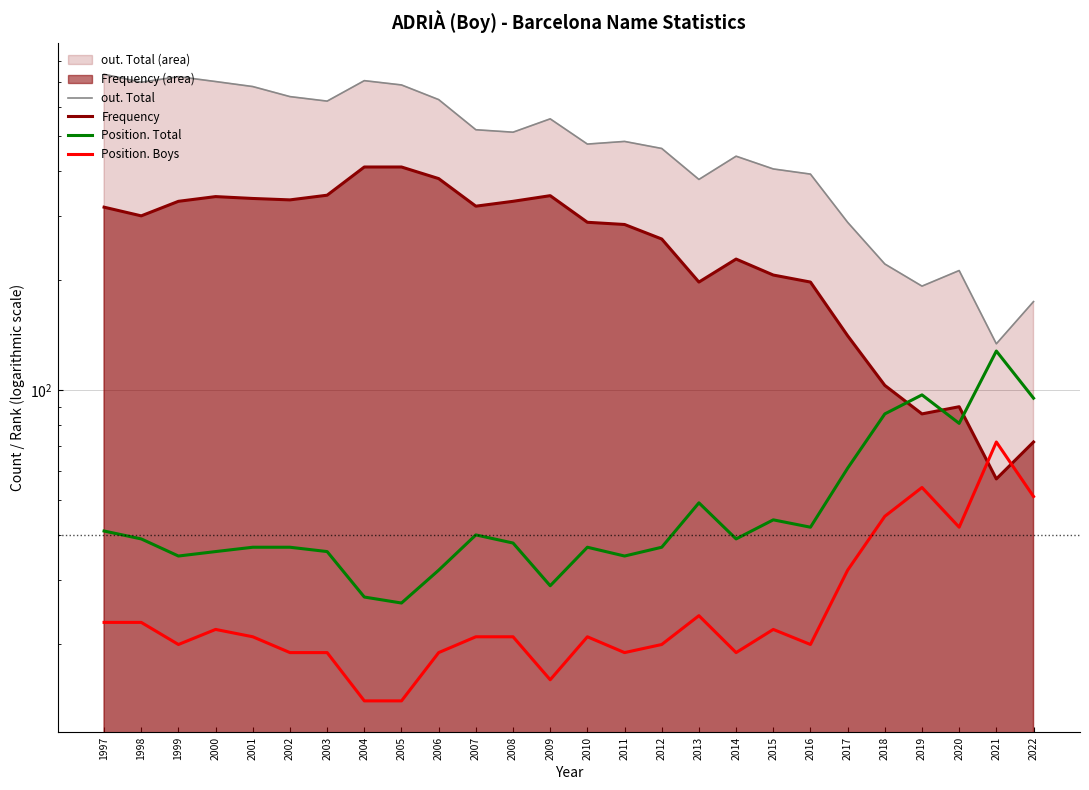

Reading left to right, extract all data points from this chart.

out. Total (line): 737	701	726	704	682	640	622	708	689	628	519	511	556	474	482	461	379	439	405	392	289	222	193	213	134	175
Frequency (line): 318	301	330	340	336	333	343	410	410	381	320	330	342	289	285	260	198	229	207	198	141	103	86	90	57	72
Position. Total: 41	39	35	36	37	37	36	27	26	32	40	38	29	37	35	37	49	39	44	42	61	86	97	81	128	95
Position. Boys: 23	23	20	22	21	19	19	14	14	19	21	21	16	21	19	20	24	19	22	20	32	45	54	42	72	51